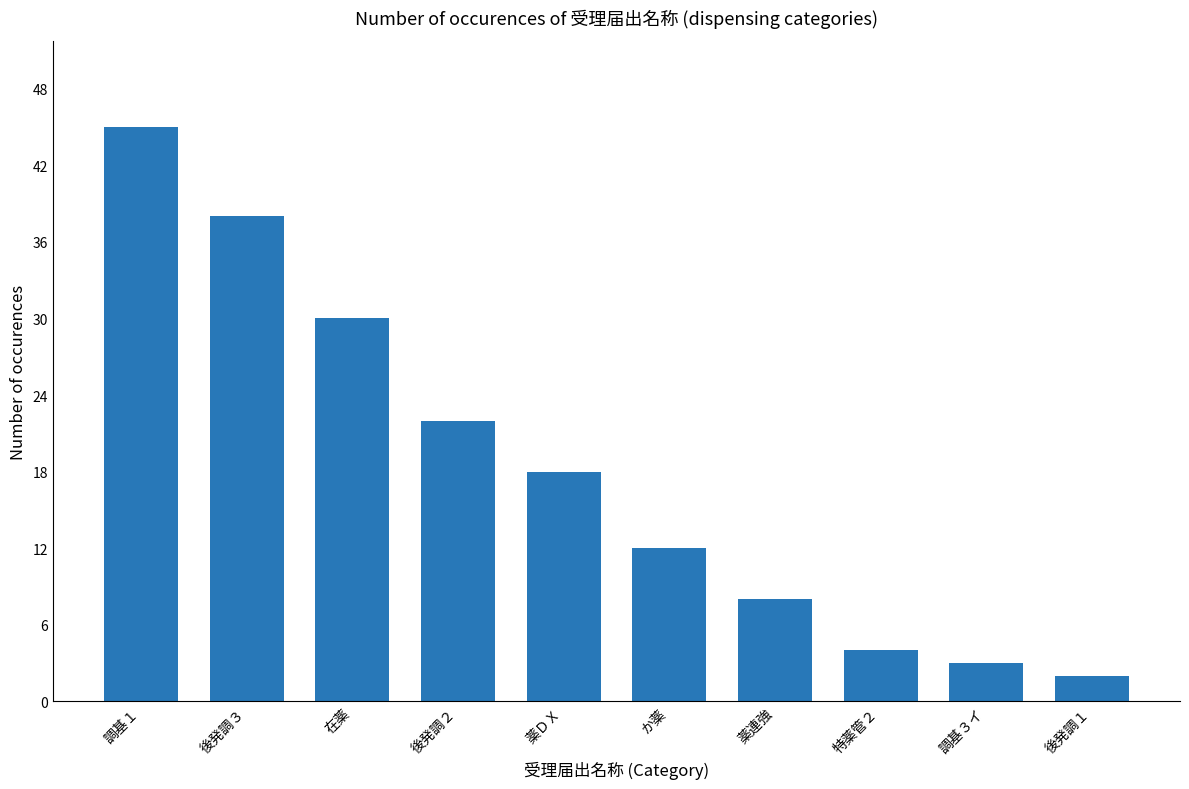

Are the bars grouped side by side (vs. stacked)?

No